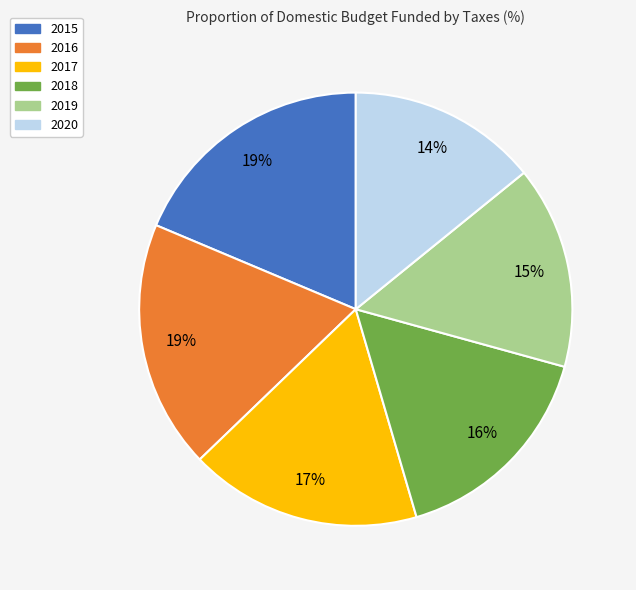

Between 2016 and 2017, which is larger?

2016